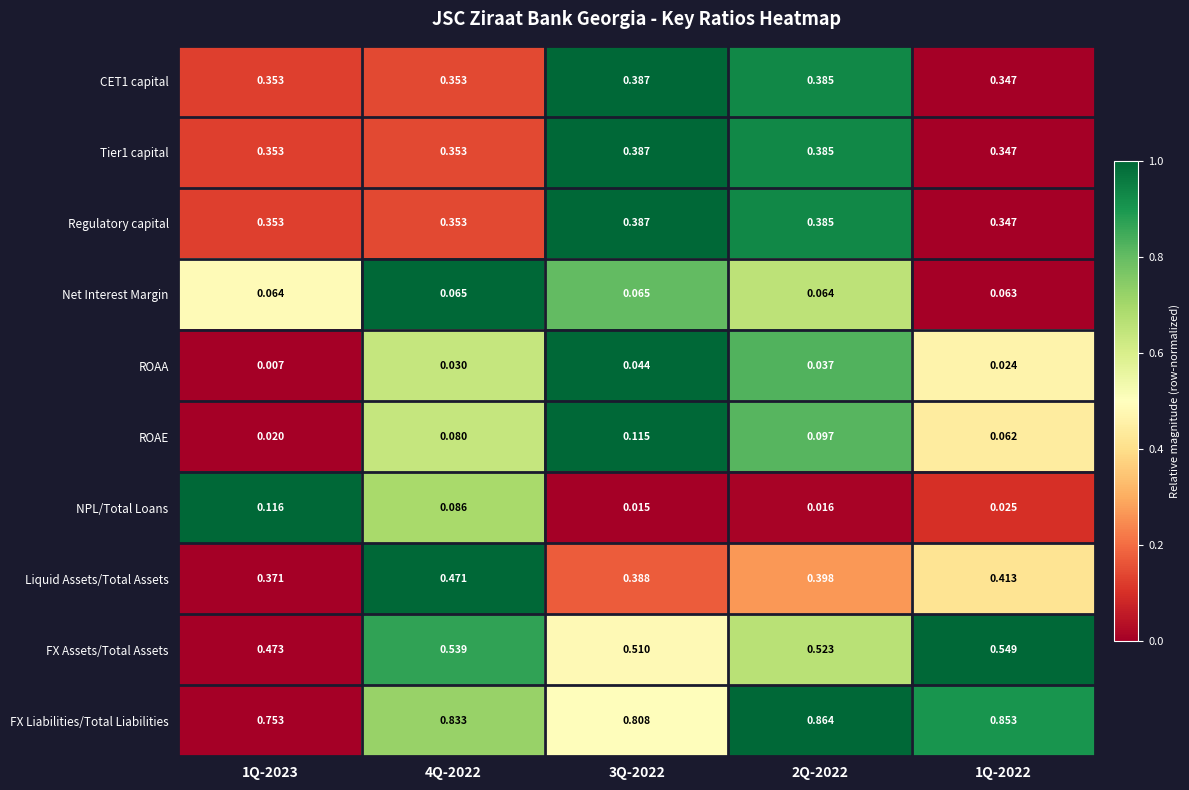

Is the value of Net Interest Margin at 1Q-2022 greater than the value of ROAE at 4Q-2022?

No